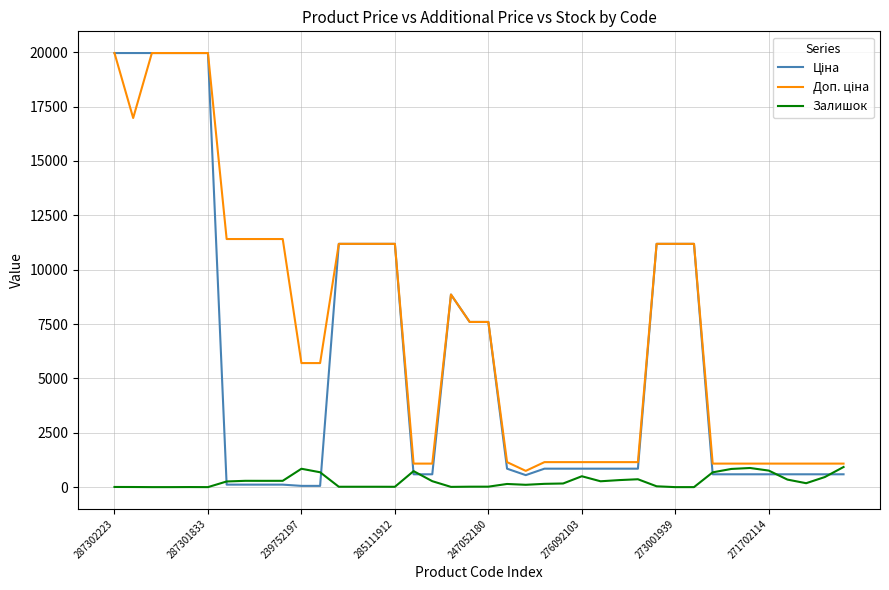

What is the greatest value displayed?

19964.2